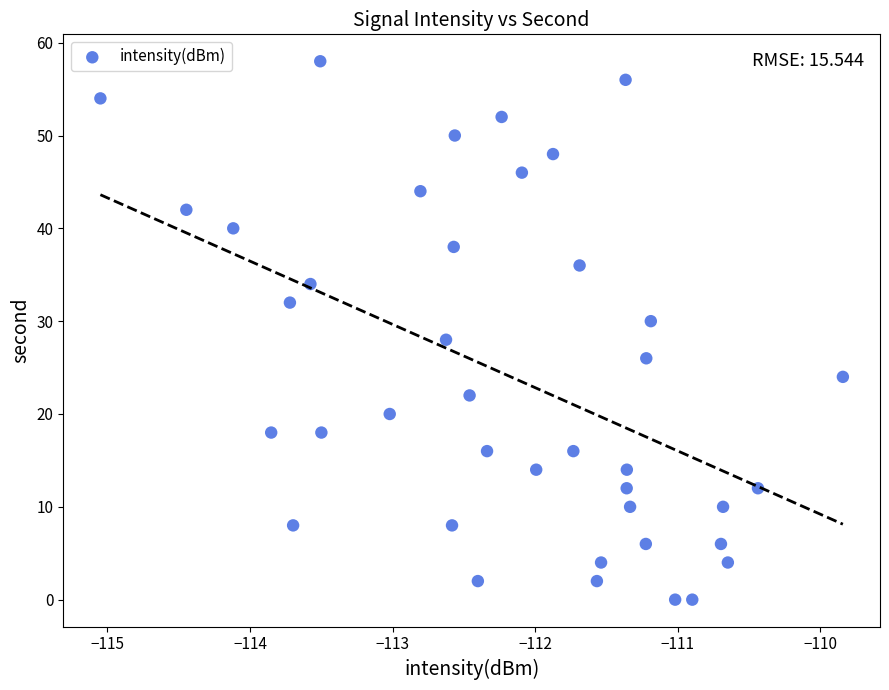

What is the range of Y values (max minus min)?

58